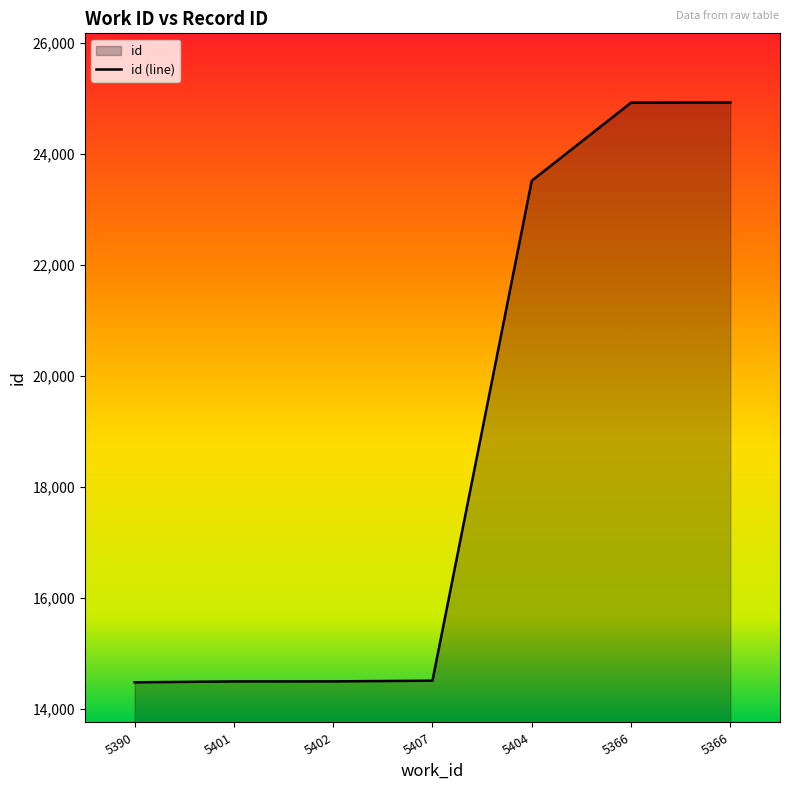

What is the smallest value displayed?

14477